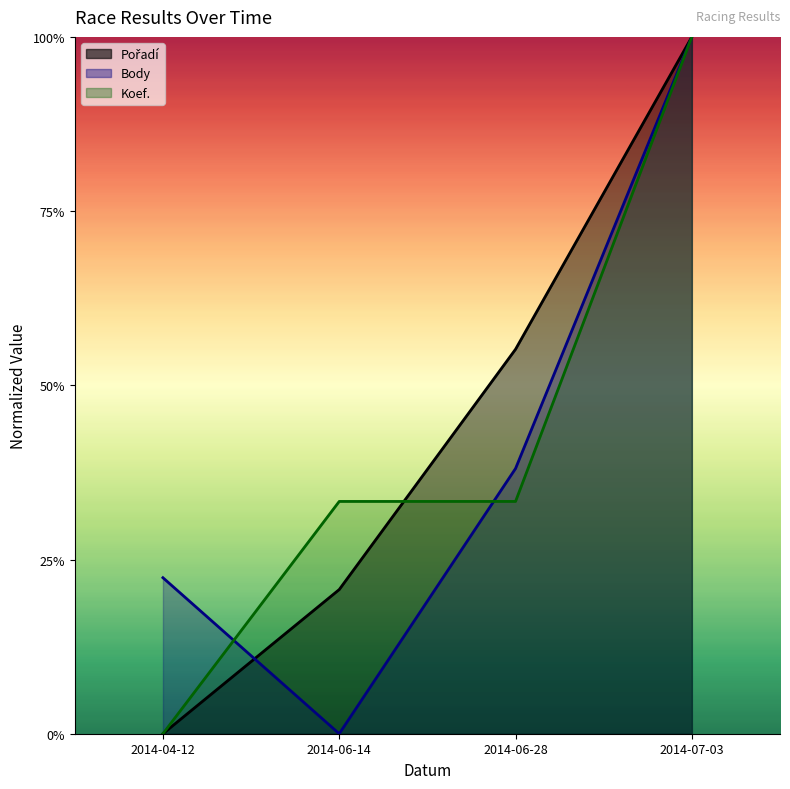

Is it true that Body equals 1.0 at 2014-07-03?

True